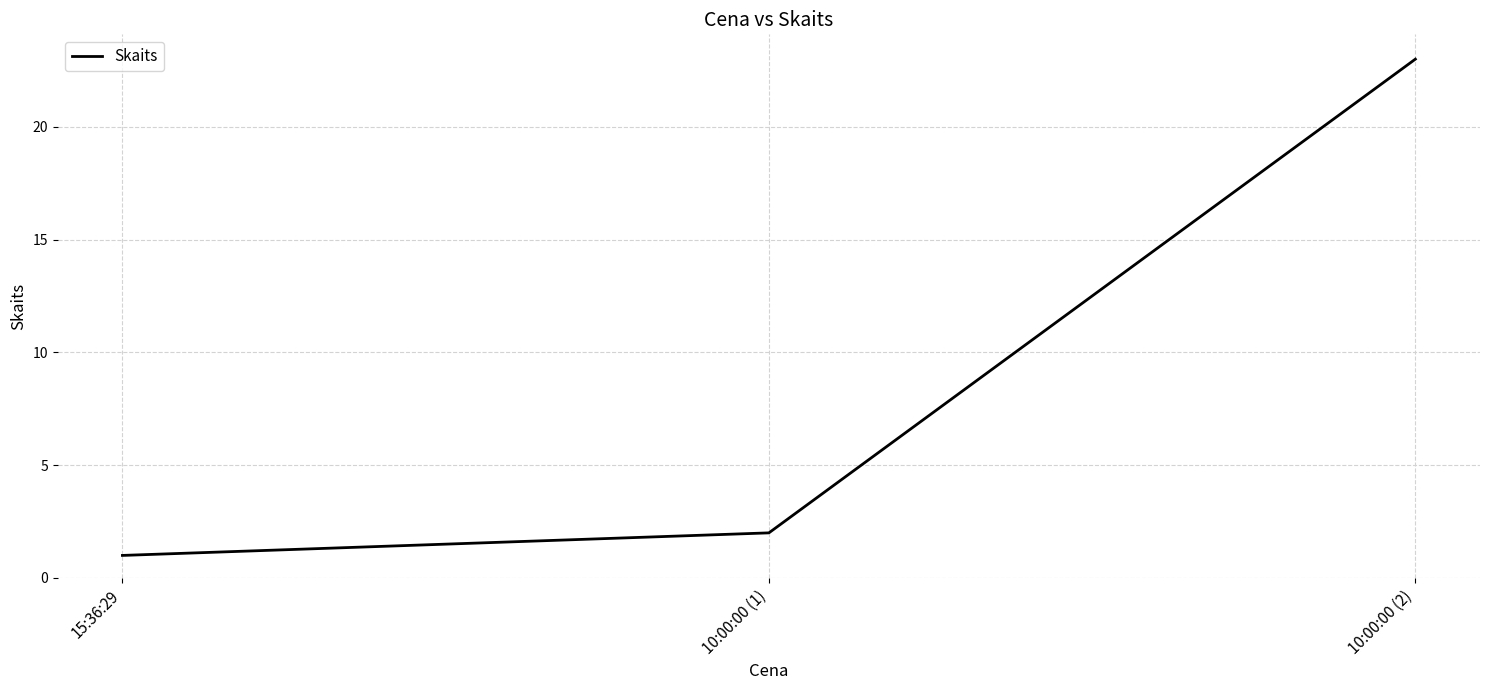

What position from the right is 15:36:29?

3